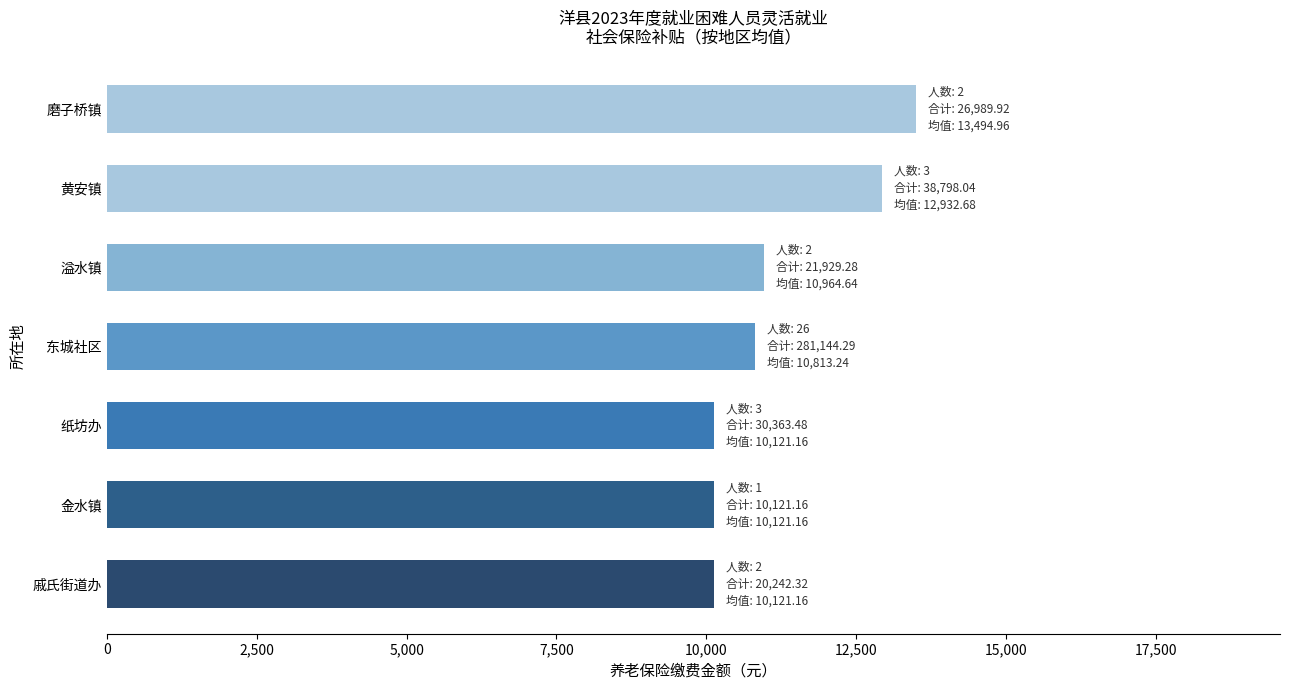

How many data points does each series have?

7